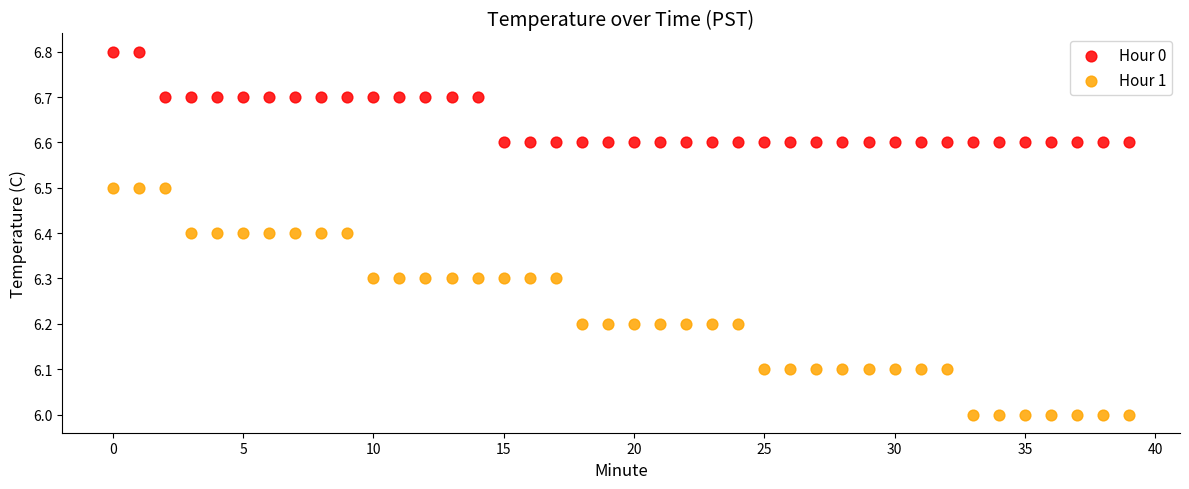

Across all data points, what is the range of Y values (max minus min)?

0.8